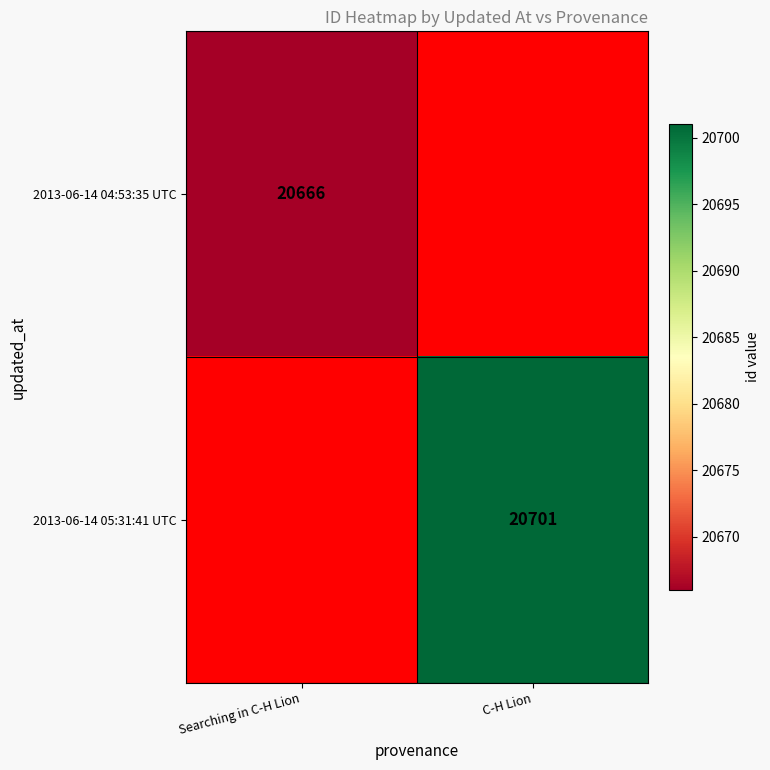

The value of 2013-06-14 05:31:41 UTC at C-H Lion is 30695. True or false?

False